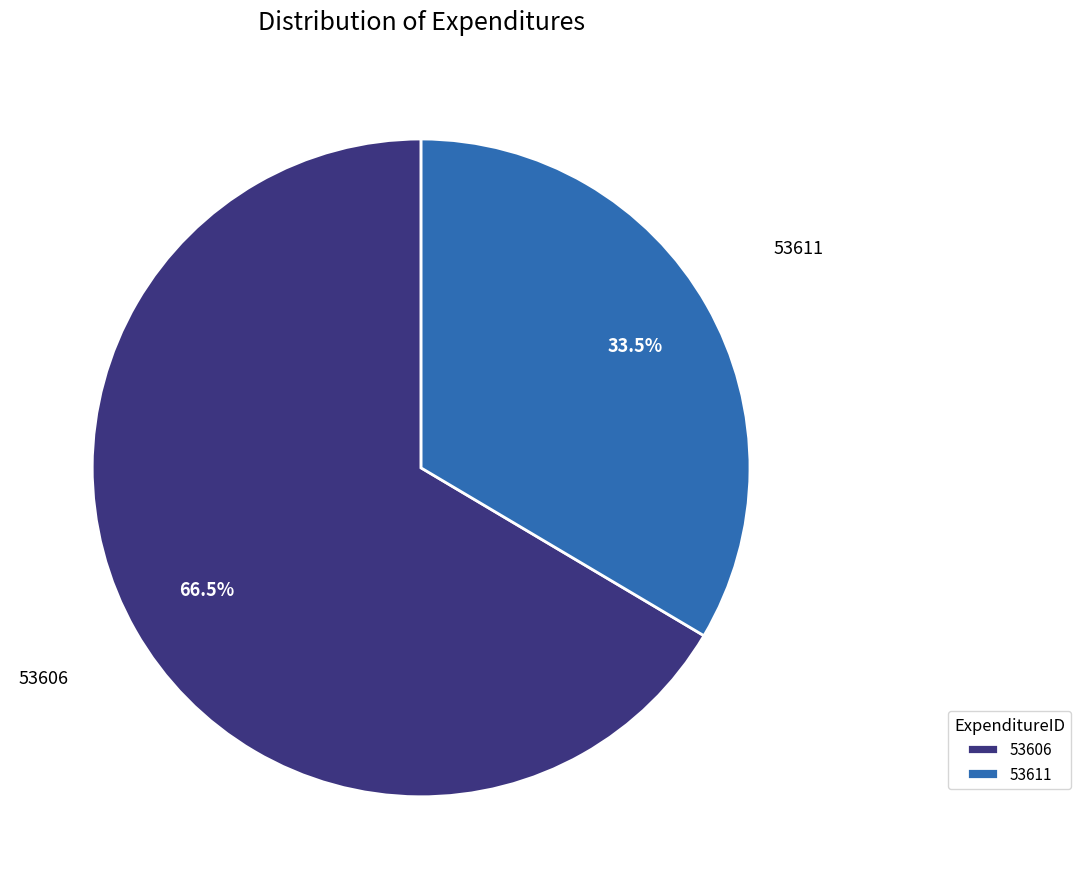

How many segments does this pie chart have?

2